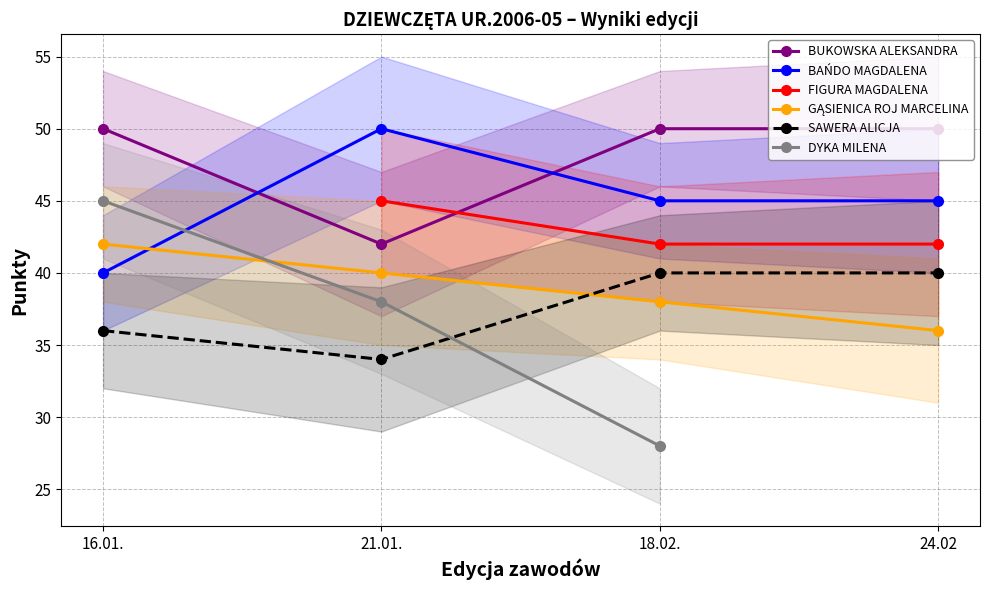

How many data points does each series have?

4